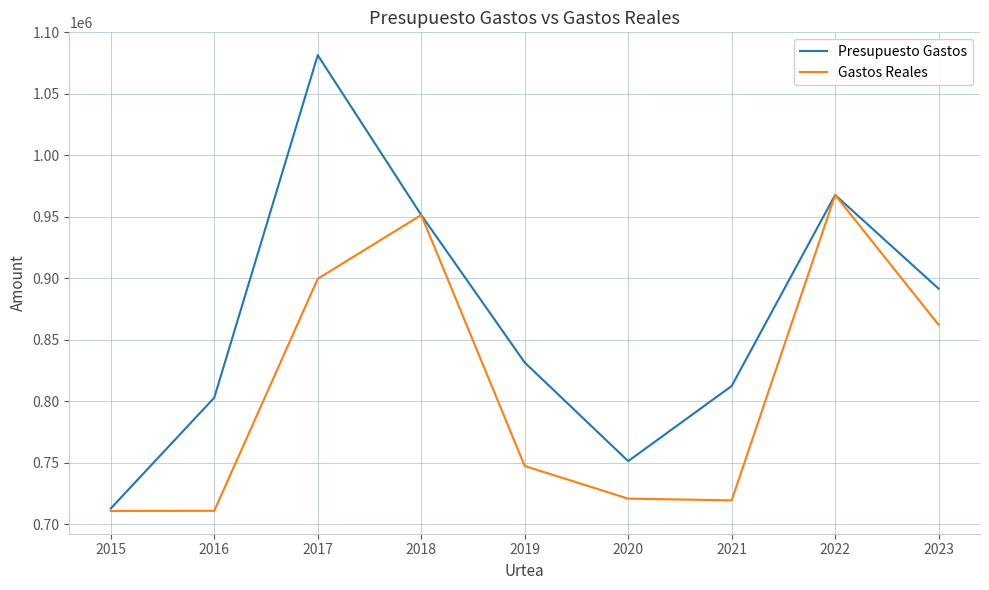

What is the sum of all Gastos Reales values?

7291167.2